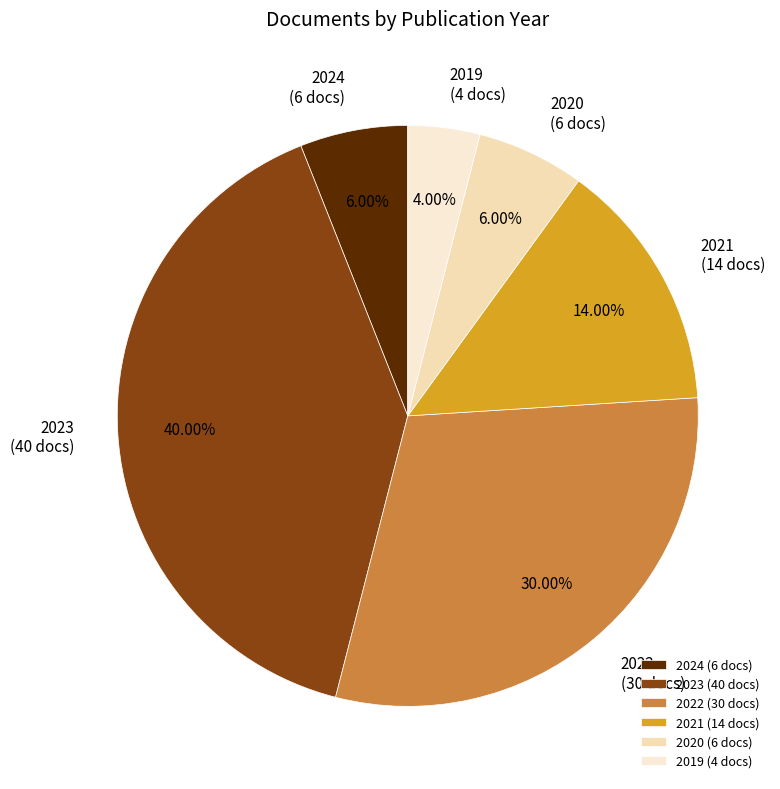

Approximately how many times larger is the value at 2022 compared to 2021?

2.1